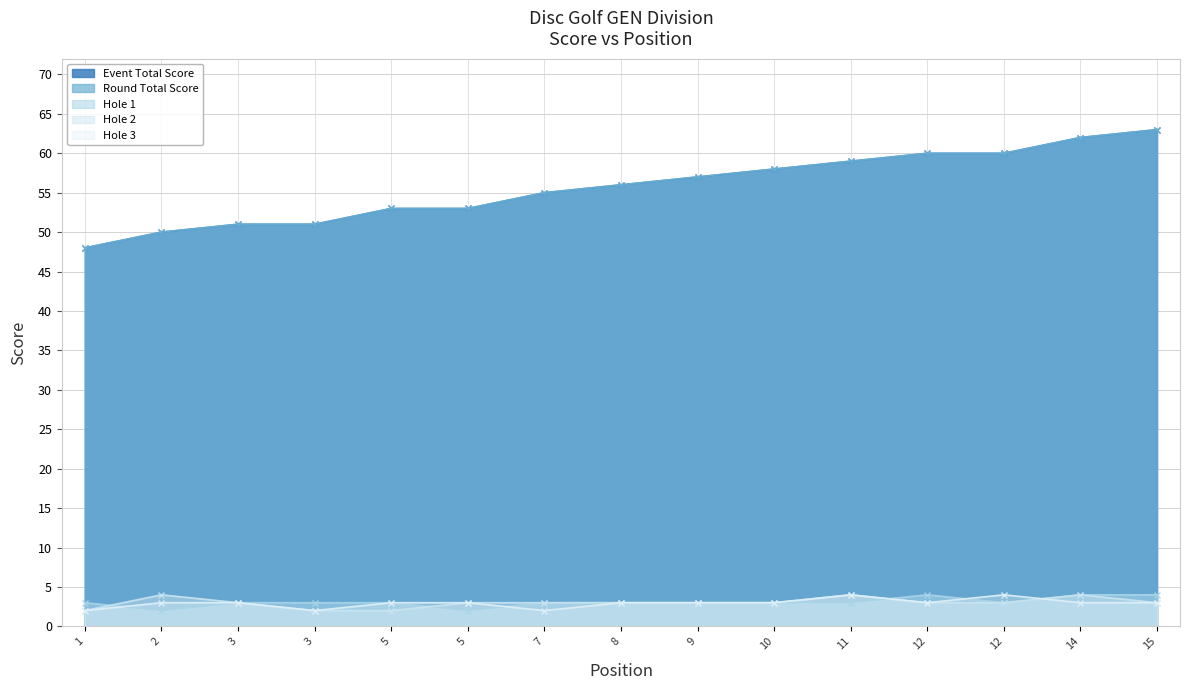

What is the total value across all series at 3?

111